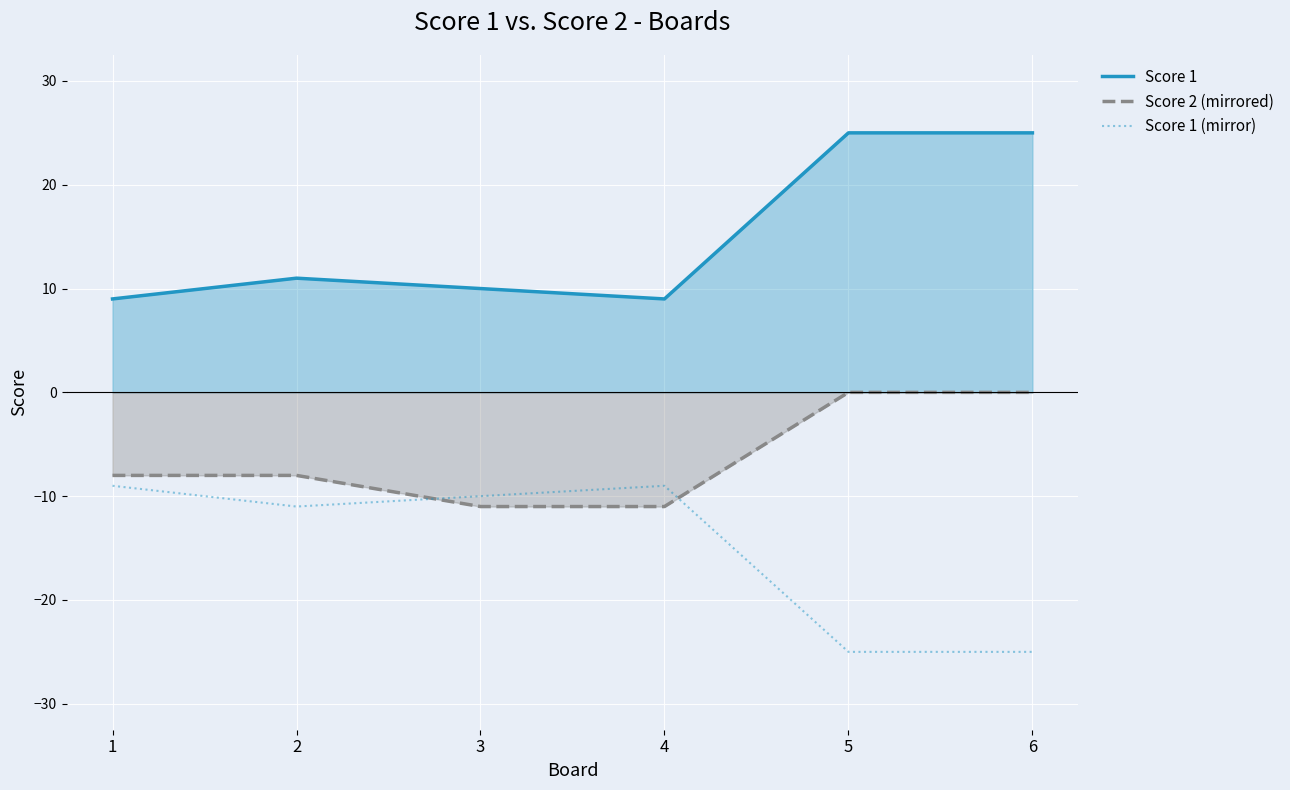

Is the value of Score 2 (mirrored) at 2 greater than the value of Score 1 (mirror) at 4?

Yes